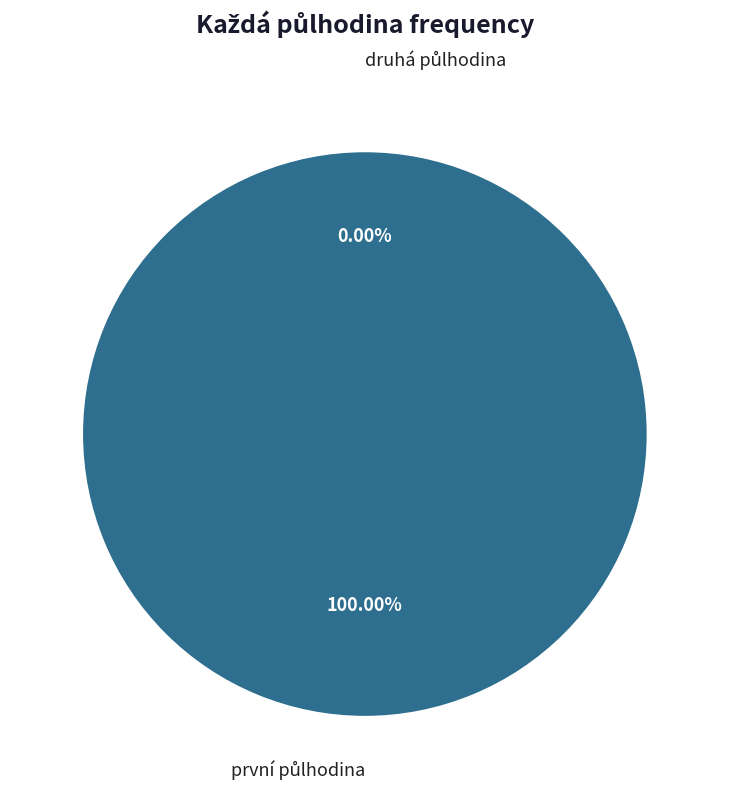

Which has a higher value, druhá půlhodina or první půlhodina?

první půlhodina